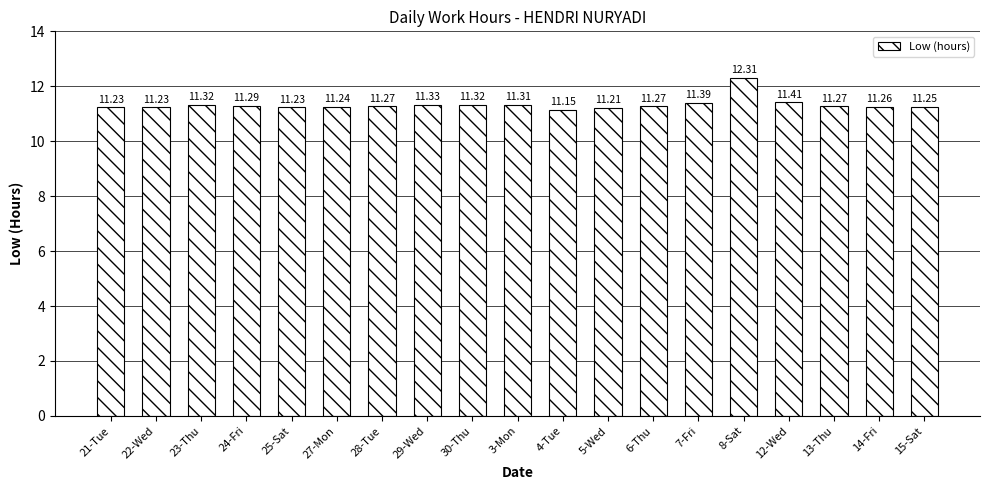

Which has a higher value, 23-Thu or 12-Wed?

12-Wed